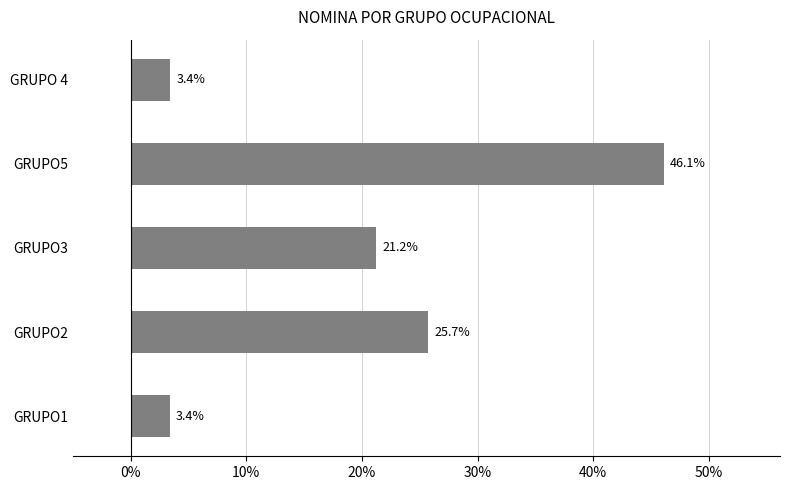

What is the change in value from GRUPO3 to GRUPO5?

+24.9